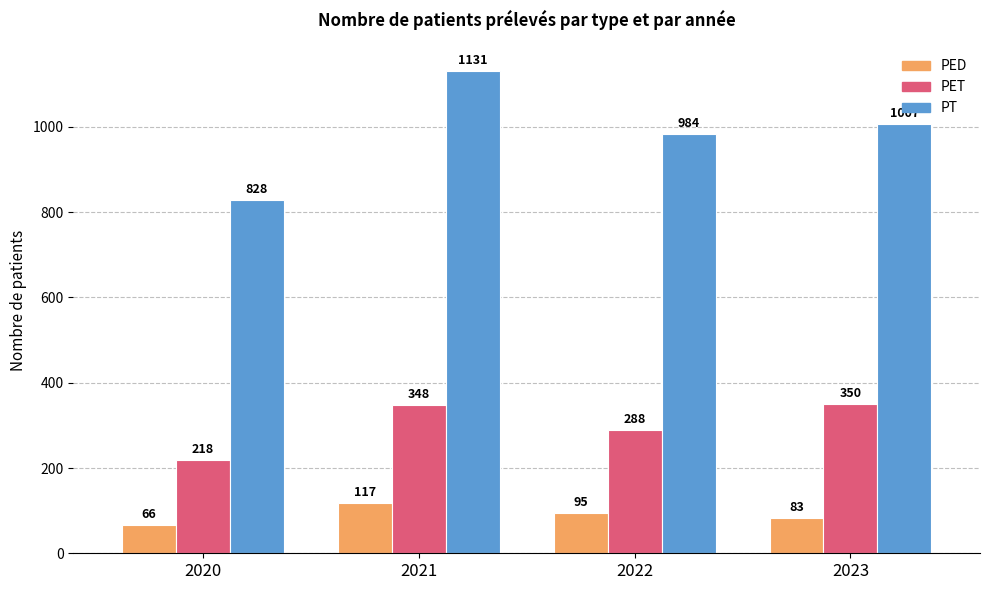

What is the greatest value displayed?

1131